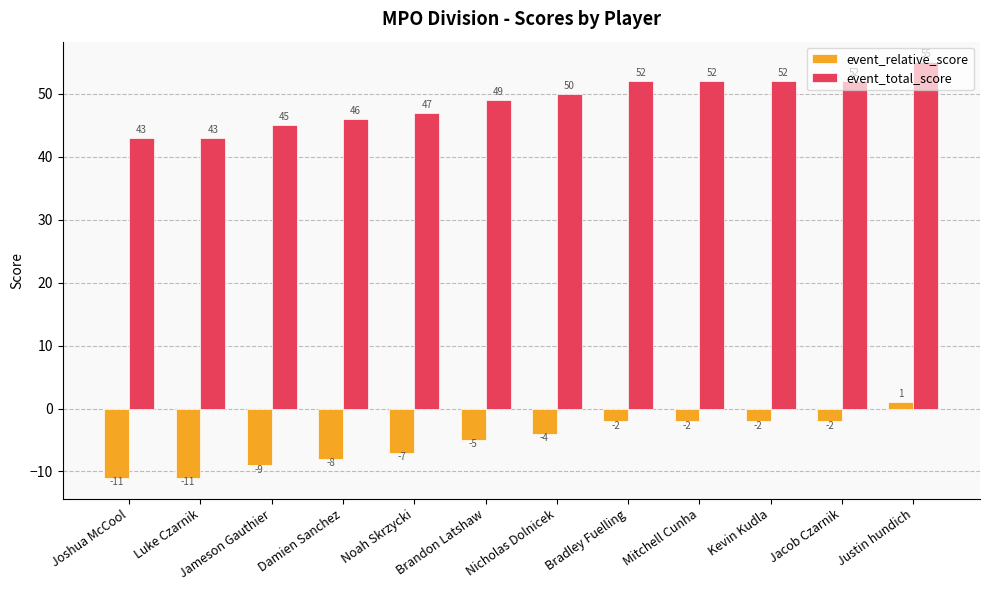

List the series in order of their overall mean, highest first.

event_total_score, event_relative_score